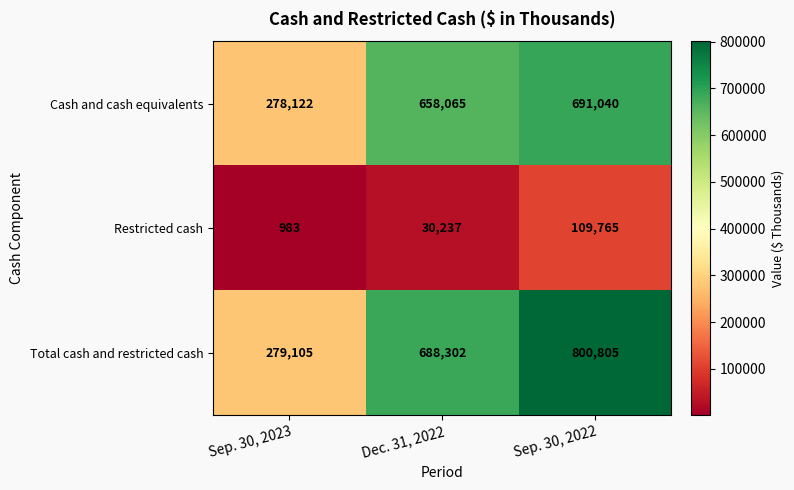

What value does the Restricted cash series have at Sep. 30, 2022, to the nearest 50?

109750